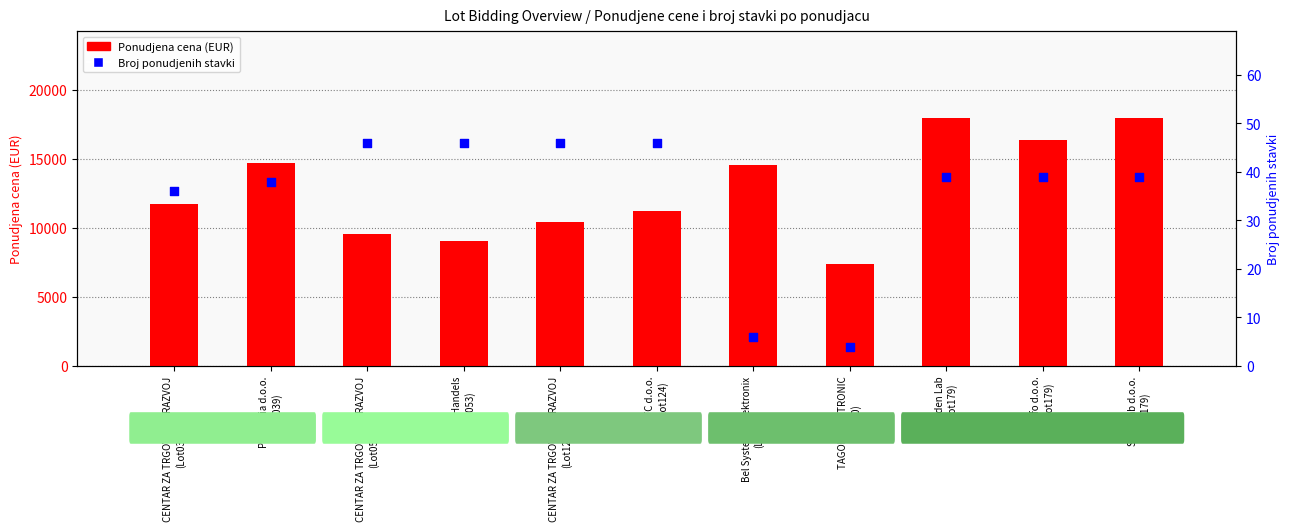

What are all the series names shown in the legend?

Ponudjena cena (EUR), Broj ponudjenih stavki